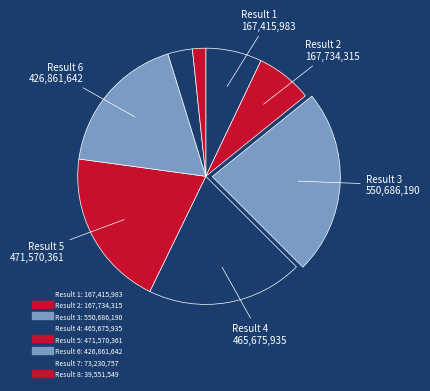

The Result 2 slice represents 1% of the pie. True or false?

False